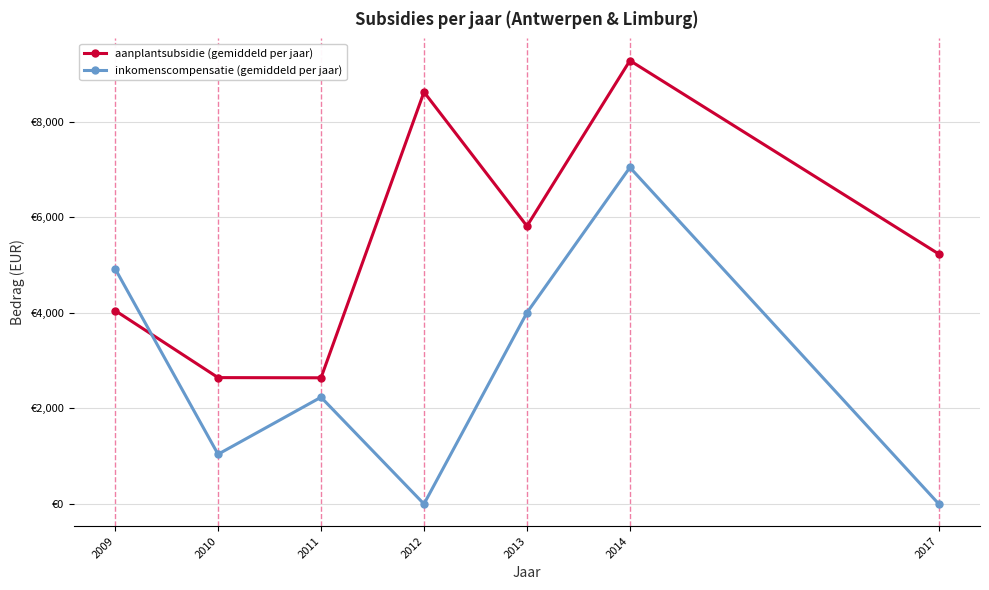

How many intersections are there between inkomenscompensatie (gemiddeld per jaar) and aanplantsubsidie (gemiddeld per jaar)?

1